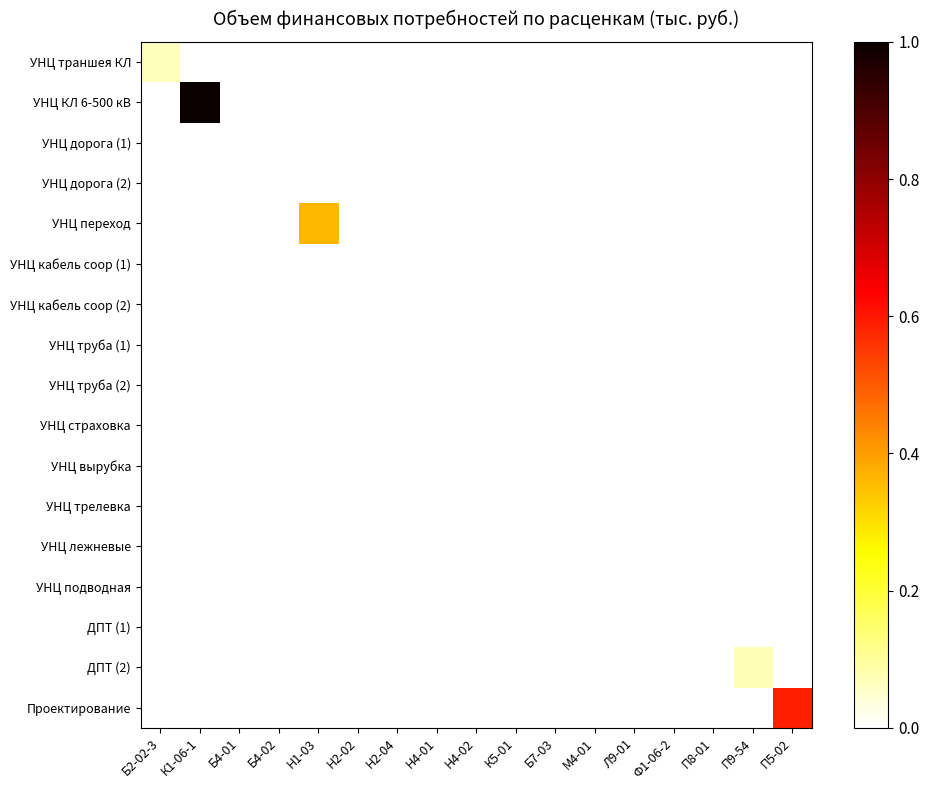

Which series has the widest spread of values?

УНЦ КЛ 6-500 кВ